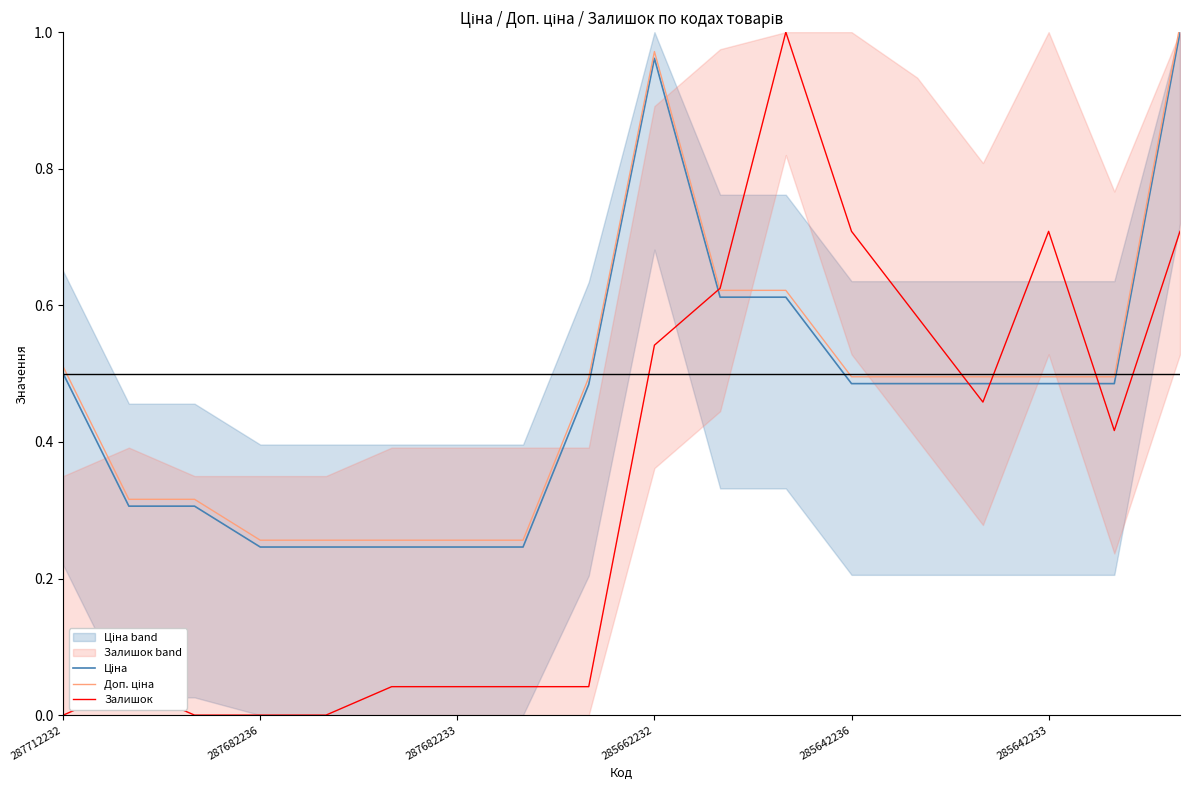

Does the chart have visible grid lines?

No